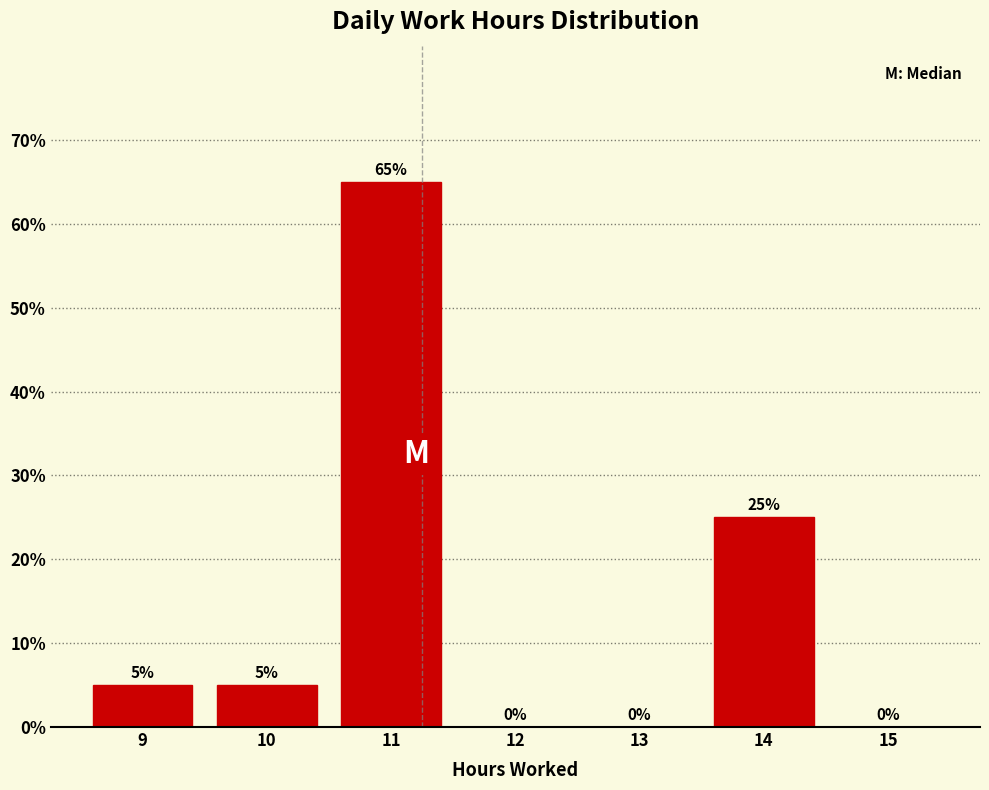

Reading left to right, list all the values displayed in this chart.

9=5	10=5	11=65	12=0	13=0	14=25	15=0